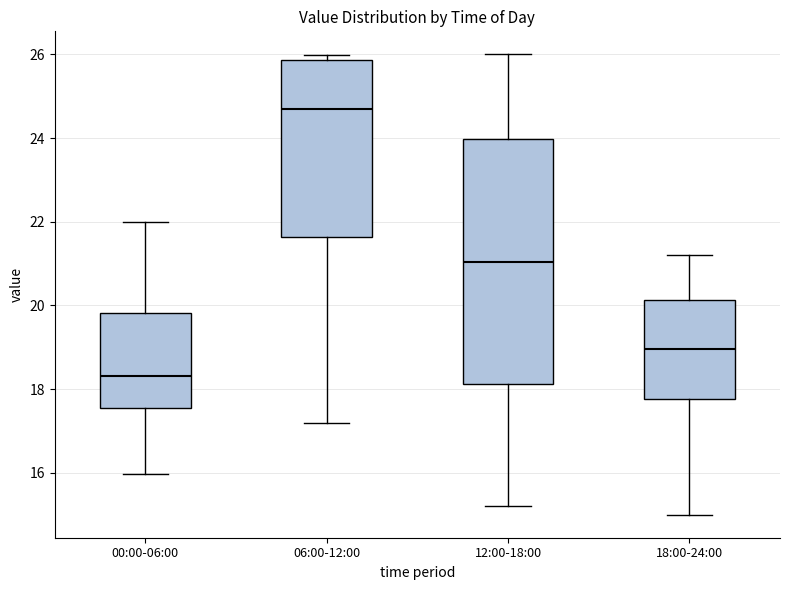

Where does the lower whisker of the box for 00:00-06:00 end on the y-axis? The values are not printed on the chart, so give them approximately, as read against the axis.

16.0